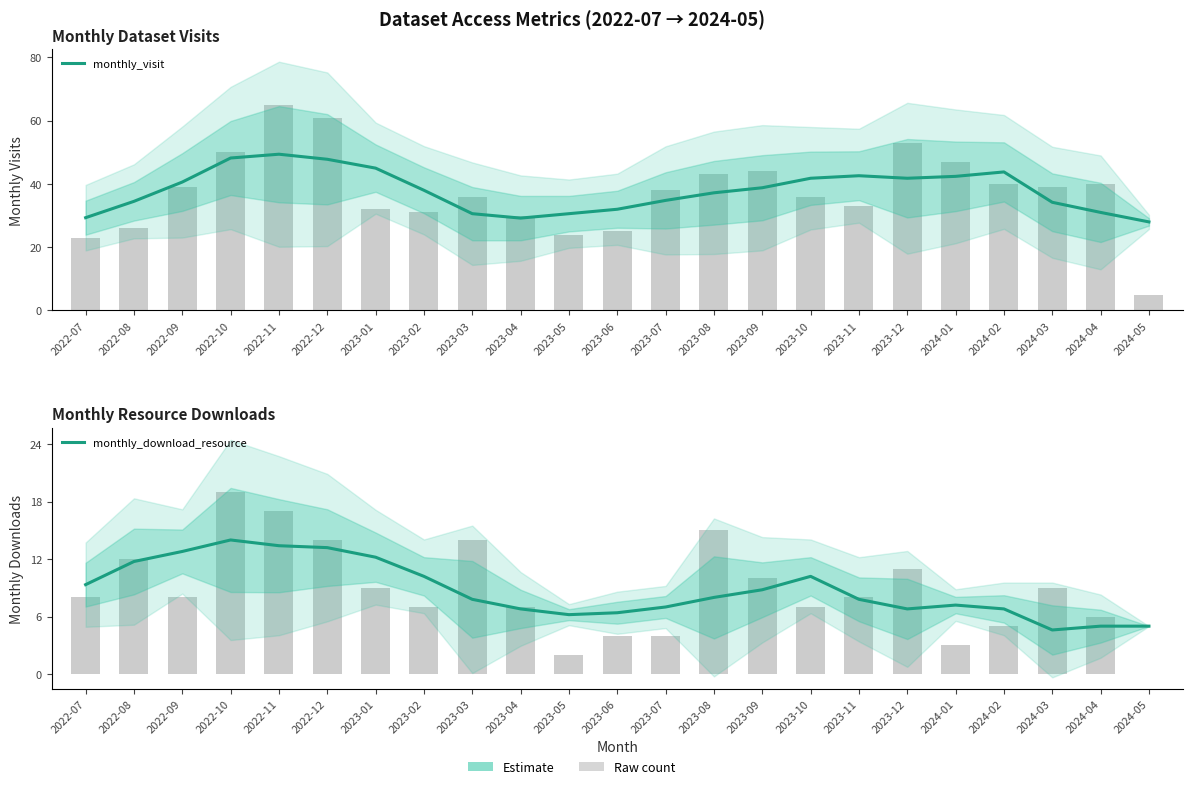

Where is monthly_download_resource nearest to the value 9?

2023-09